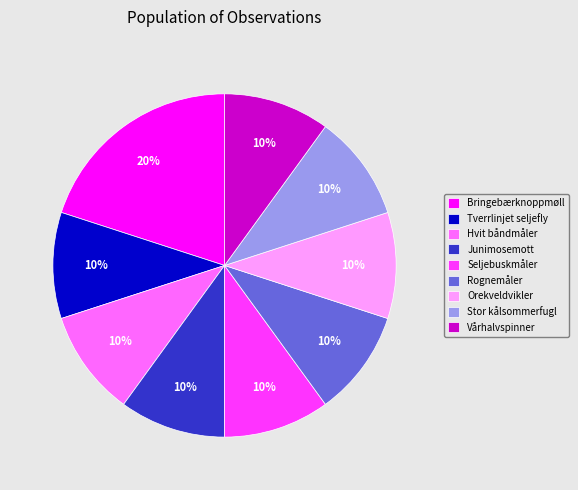

What is the largest slice in the pie chart?

Bringebærknoppmøll